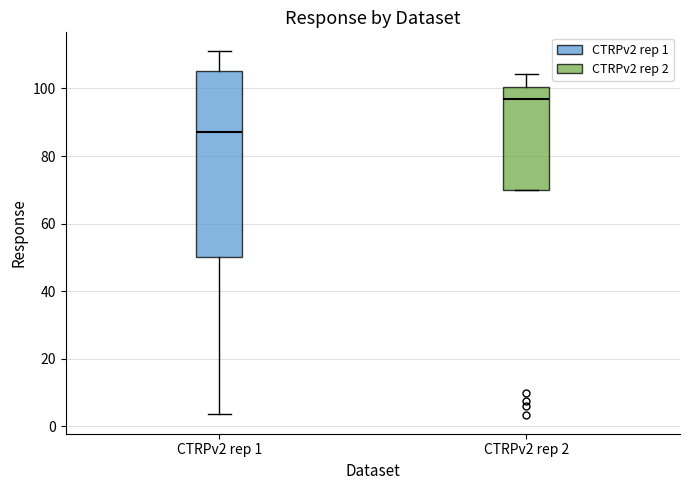

Reading left to right, read every box against the y-axis: the position of its median line, the range the box covers, and the ends of its whiskers. The values are not printed on the chart, so give them approximately, as read against the axis.

CTRPv2 rep 1: median 88, box 50 to 106, whiskers 4 to 112
CTRPv2 rep 2: median 98, box 70 to 100, whiskers 70 to 104